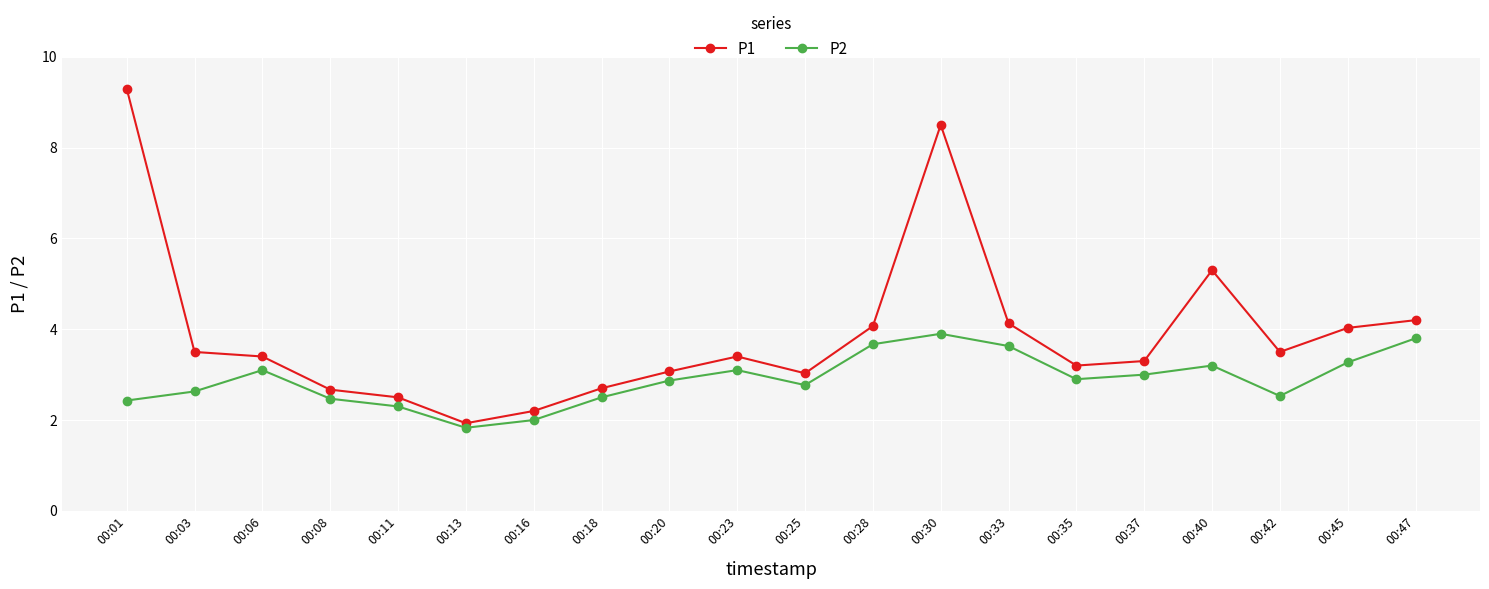

How many interior local valleys does the P1 series have?

4